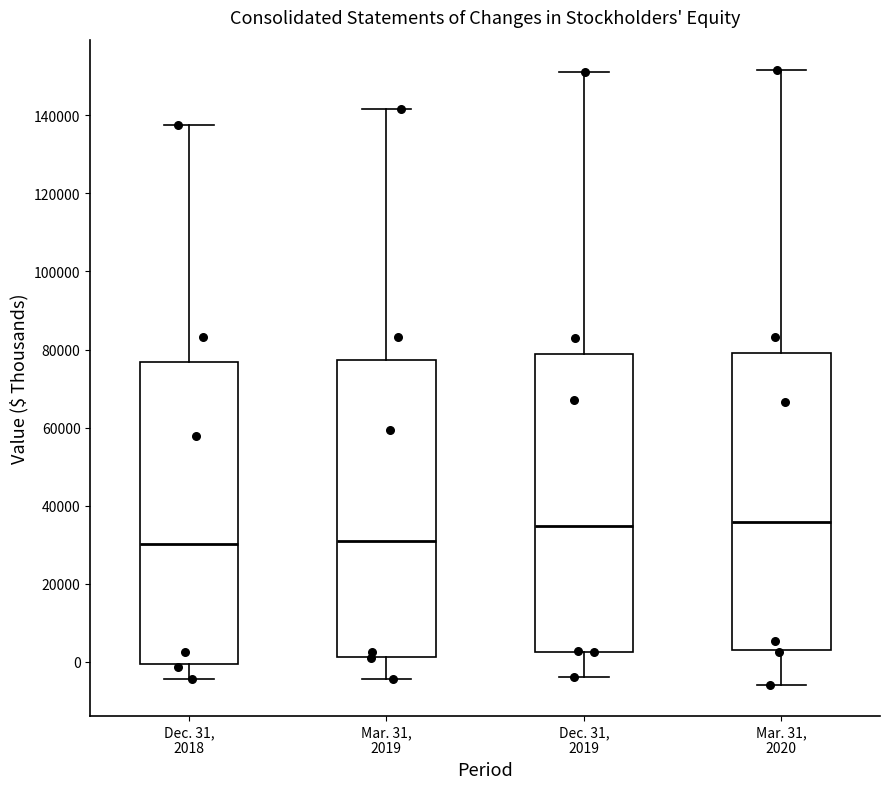

Reading left to right, read every box against the y-axis: the position of its median line, the range the box covers, and the ends of its whiskers. The values are not printed on the chart, so give them approximately, as read against the axis.

Dec. 31, 2018: median 30000, box 0 to 76000, whiskers -4000 to 138000
Mar. 31, 2019: median 30000, box 2000 to 78000, whiskers -4000 to 142000
Dec. 31, 2019: median 34000, box 2000 to 78000, whiskers -4000 to 152000
Mar. 31, 2020: median 36000, box 4000 to 80000, whiskers -6000 to 152000